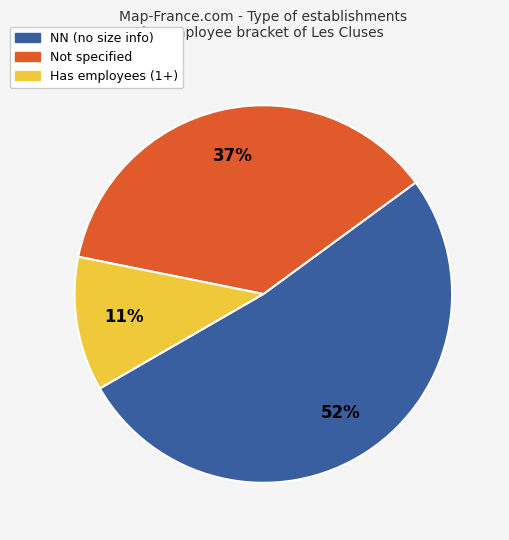

To the nearest percent, what is the average slice percentage?

33%